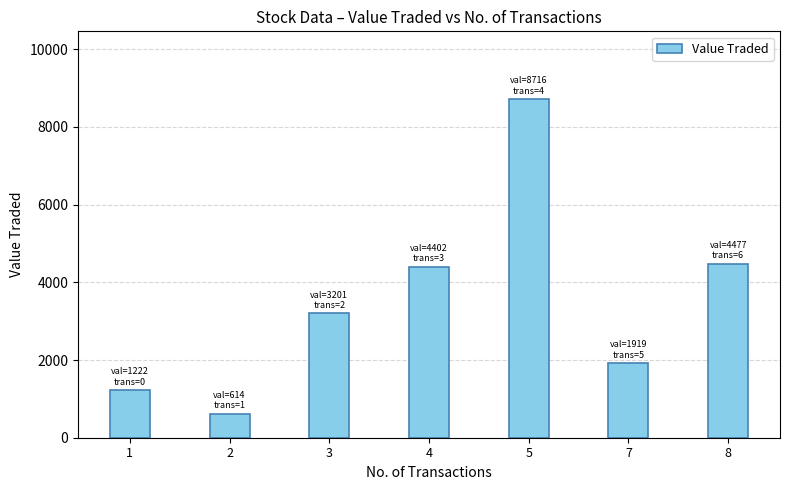

What is the ratio of the value at 8 to the value at 1?

3.7